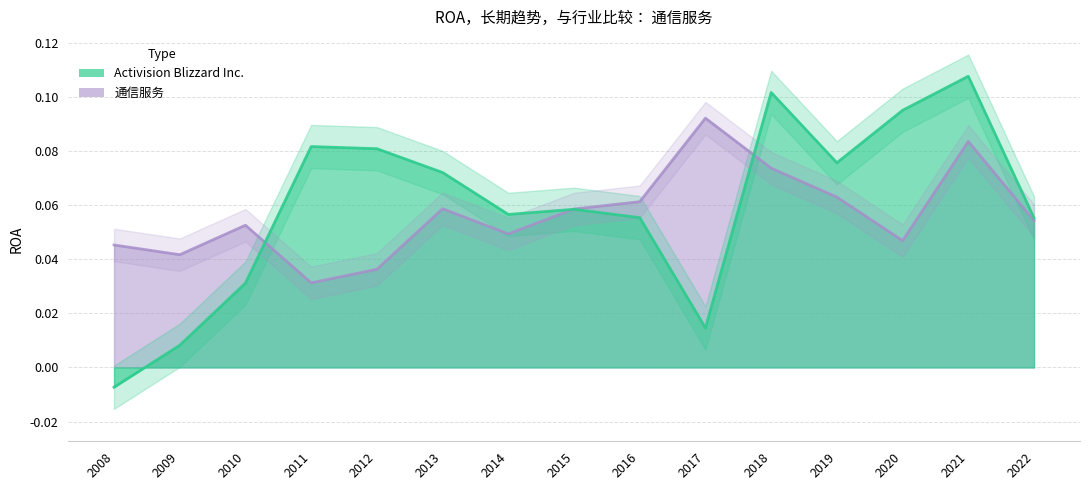

True or false: 通信服务 has a value of 0.1 at 2008.

False